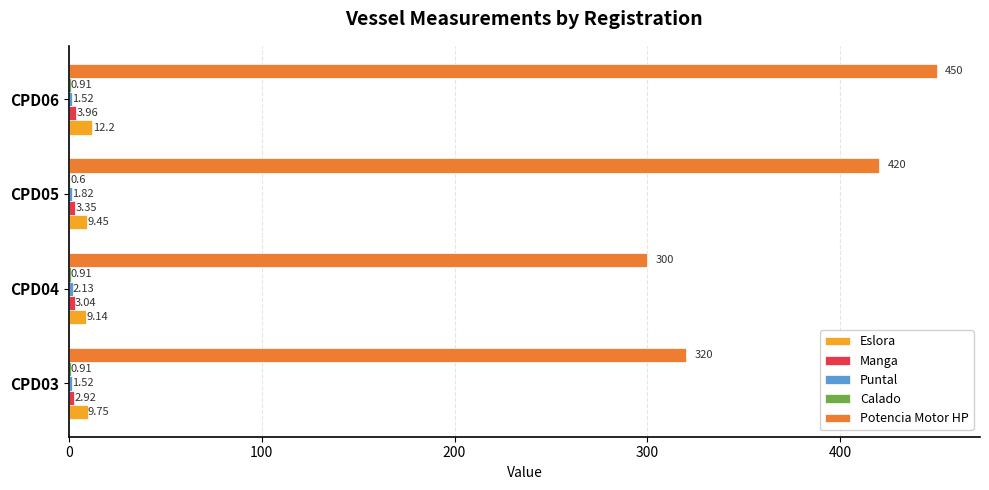

What is the maximum value shown in the chart?

450.0